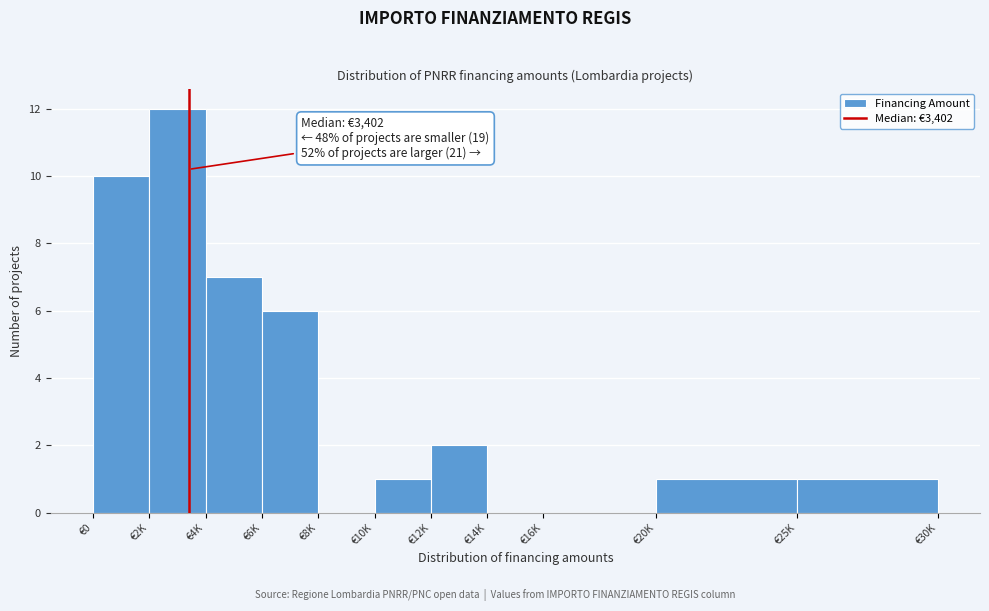

Reading left to right, list all the values displayed in this chart.

€0=10	€2K=12	€4K=7	€6K=6	€8K=0	€10K=1	€12K=2	€14K=0	€16K=0	€20K=1	€25K=1